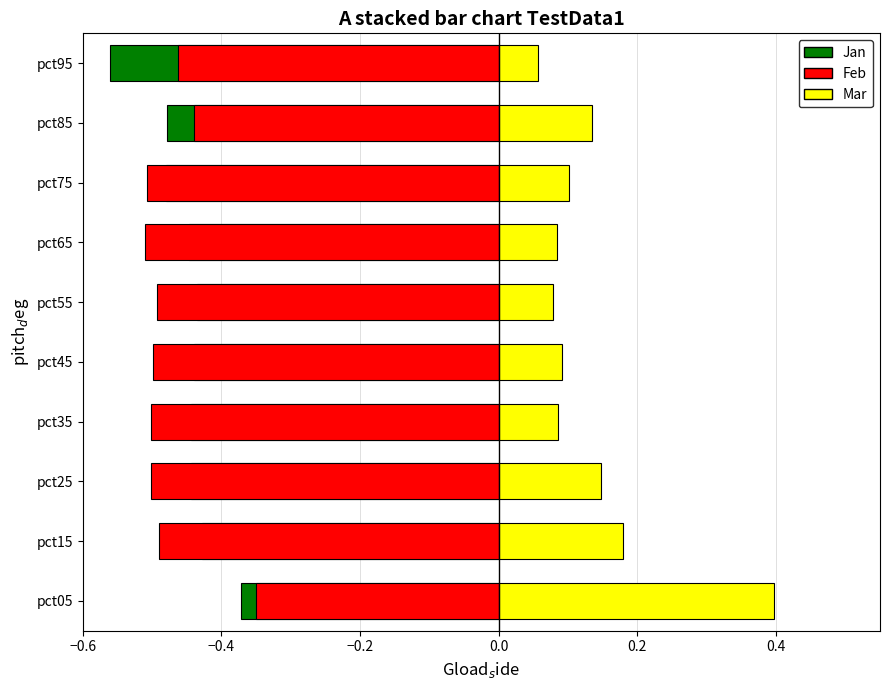

What are all the series names shown in the legend?

Jan, Feb, Mar